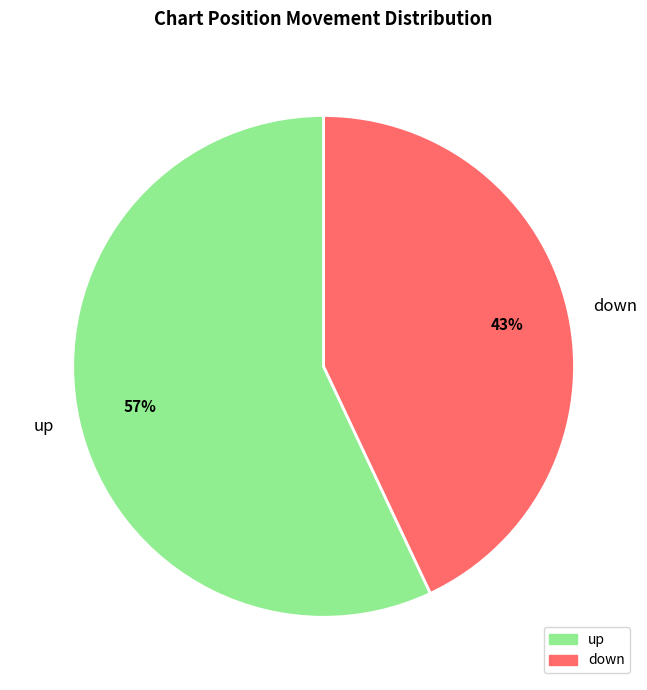

To the nearest percent, what is the difference between the largest and smallest slice percentages?

14%